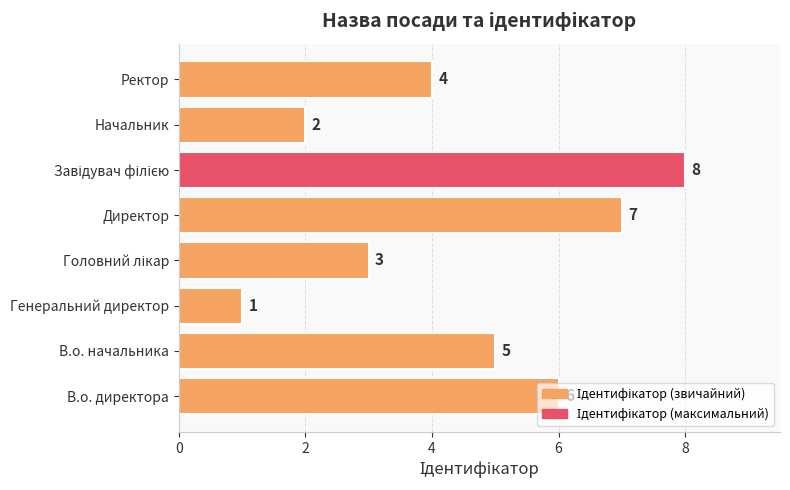

What is the sum of all values?

36